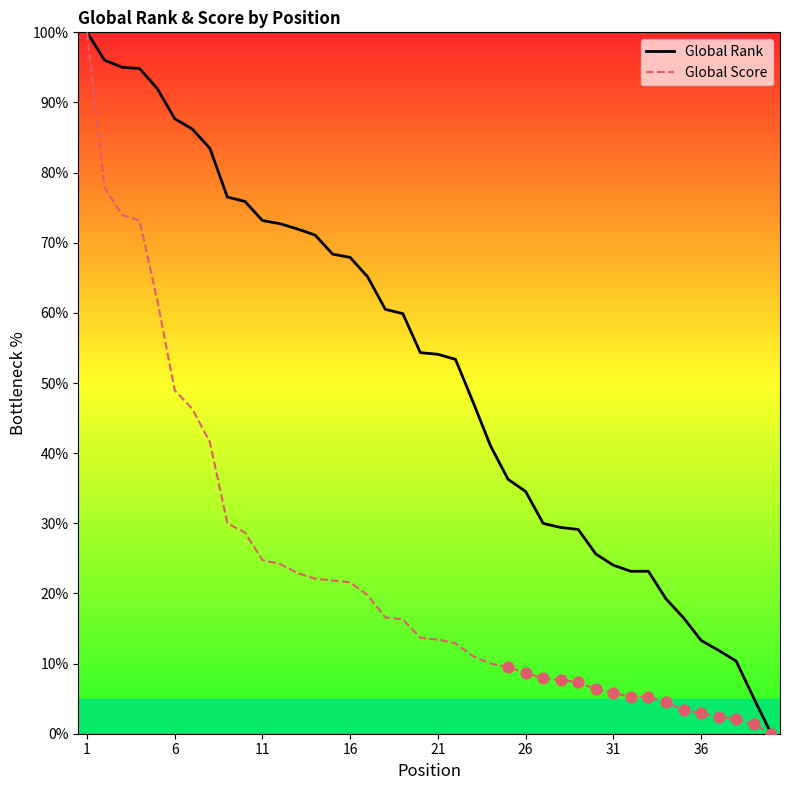

Which series has the largest total across all categories?

Global Rank